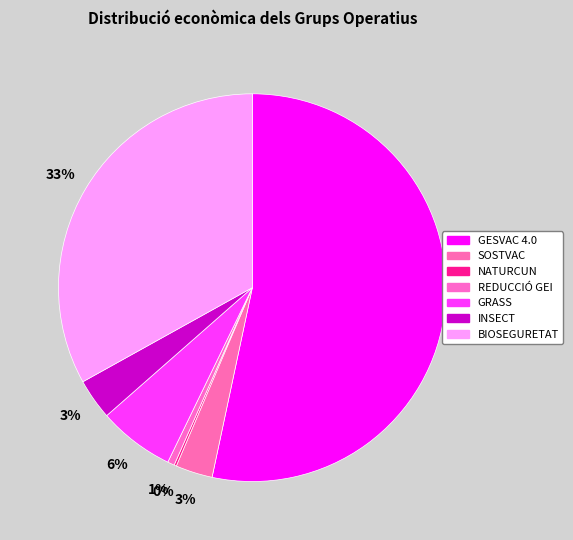

Rank the categories by value from lowest to highest.

NATURCUN, REDUCCIÓ GEI, SOSTVAC, INSECT, GRASS, BIOSEGURETAT, GESVAC 4.0